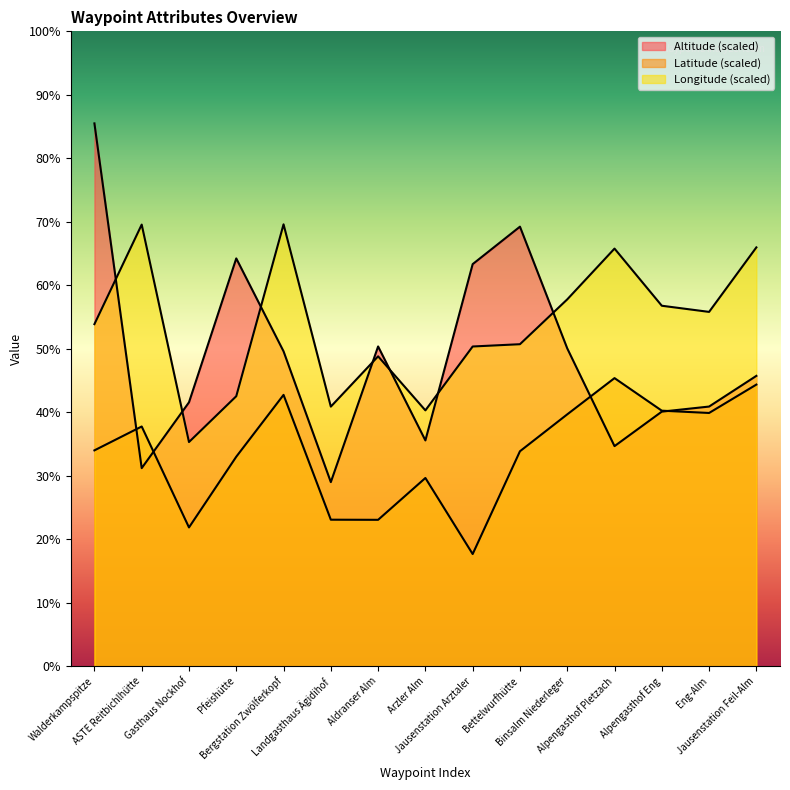

Reading right to left, list all the values displayed in this chart.

Latitude: Jausenstation Feil-Alm=44.4	Eng-Alm=39.9	Alpengasthof Eng=40.3	Alpengasthof Pletzach=45.4	Binsalm Niederleger=39.7	Bettelwurfhütte=33.9	Jausenstation Arztaler=17.7	Arzler Alm=29.7	Aldranser Alm=23.1	Landgasthaus Ägidihof=23.1	Bergstation Zwölferkopf=42.7	Pfeishütte=33.0	Gasthaus Nockhof=21.9	ASTE Reitbichlhütte=37.8	Walderkampspitze=34.0
Longitude: Jausenstation Feil-Alm=66.0	Eng-Alm=55.8	Alpengasthof Eng=56.8	Alpengasthof Pletzach=65.8	Binsalm Niederleger=57.8	Bettelwurfhütte=50.7	Jausenstation Arztaler=50.4	Arzler Alm=40.3	Aldranser Alm=48.8	Landgasthaus Ägidihof=40.9	Bergstation Zwölferkopf=69.6	Pfeishütte=42.5	Gasthaus Nockhof=35.3	ASTE Reitbichlhütte=69.6	Walderkampspitze=53.9
Altitude: Jausenstation Feil-Alm=45.7	Eng-Alm=40.9	Alpengasthof Eng=40.1	Alpengasthof Pletzach=34.7	Binsalm Niederleger=50.1	Bettelwurfhütte=69.2	Jausenstation Arztaler=63.3	Arzler Alm=35.6	Aldranser Alm=50.4	Landgasthaus Ägidihof=29.0	Bergstation Zwölferkopf=49.6	Pfeishütte=64.2	Gasthaus Nockhof=41.6	ASTE Reitbichlhütte=31.2	Walderkampspitze=85.5